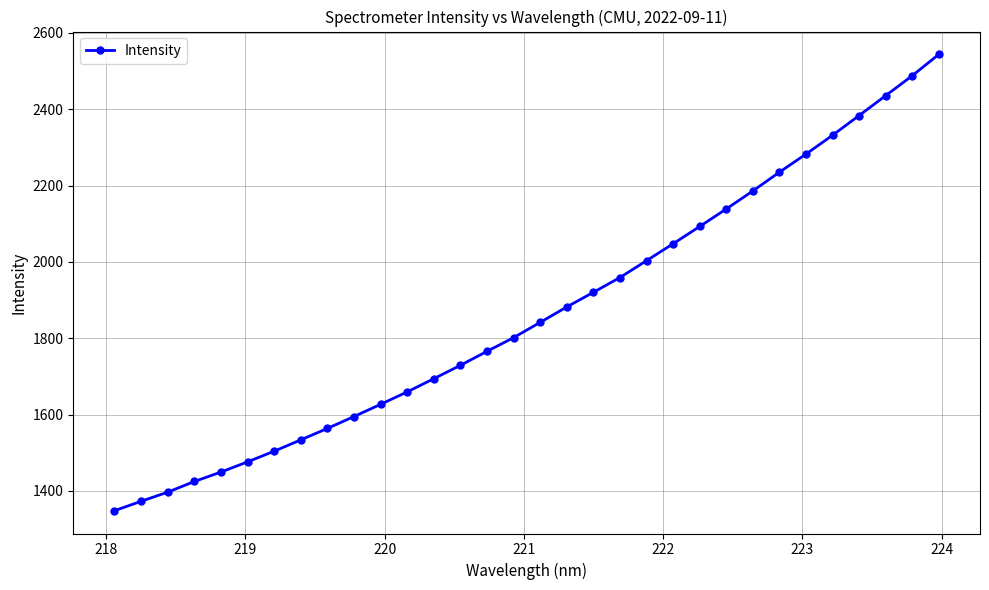

What is the value of the 14th point from the left?

1728.9